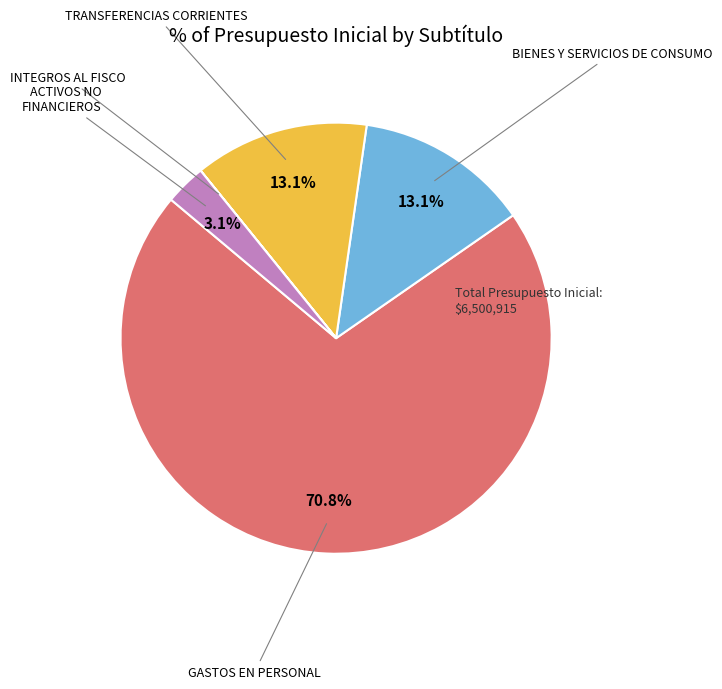

Is there any slice that represents more than half of the pie?

Yes